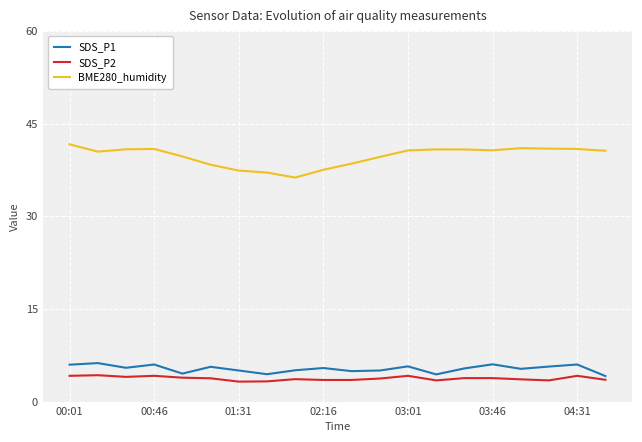

True or false: BME280_humidity and SDS_P2 cross at least once.

False